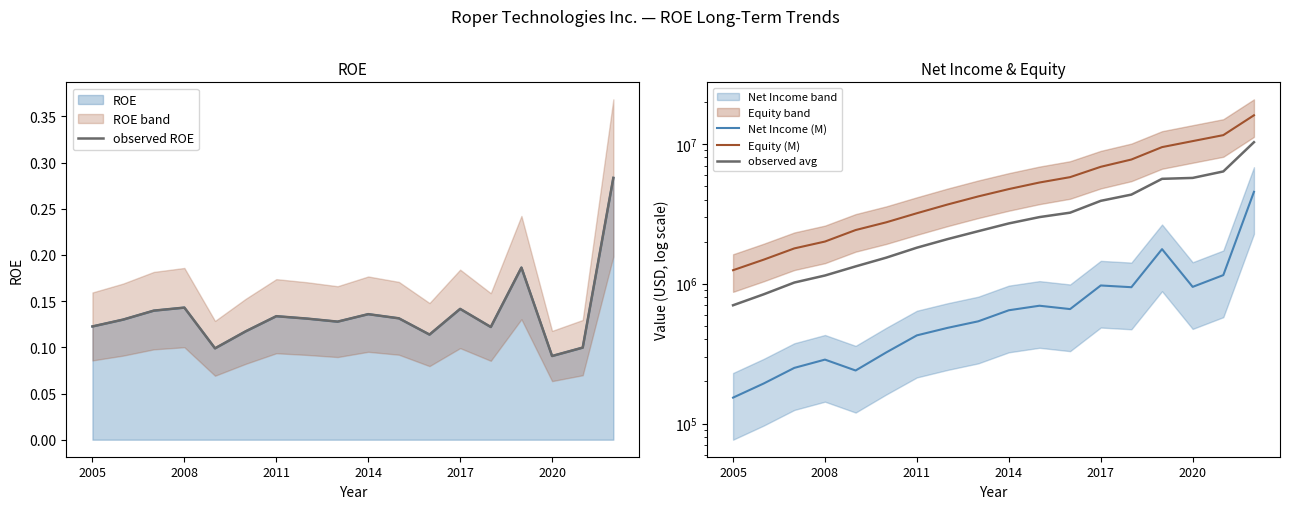

What is the average value of the Equity (M) series?

5600943.1